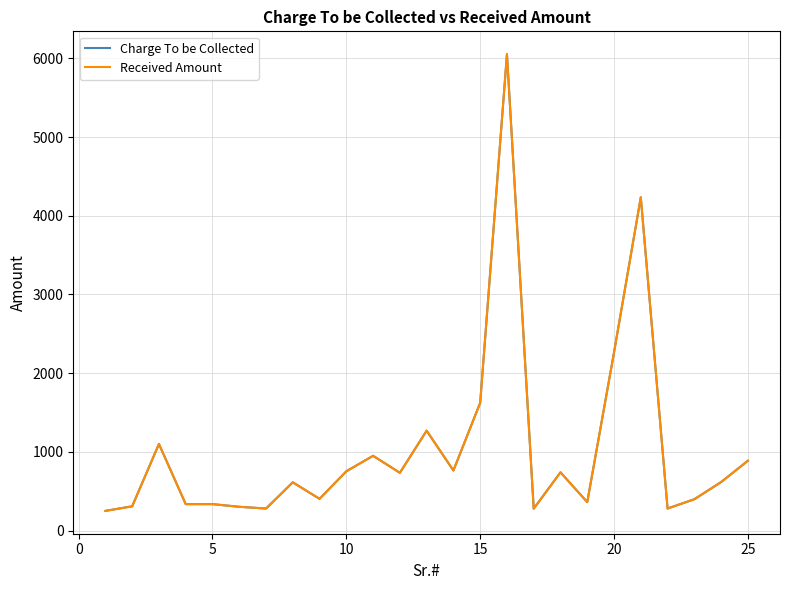

What is the maximum value shown in the chart?

6054